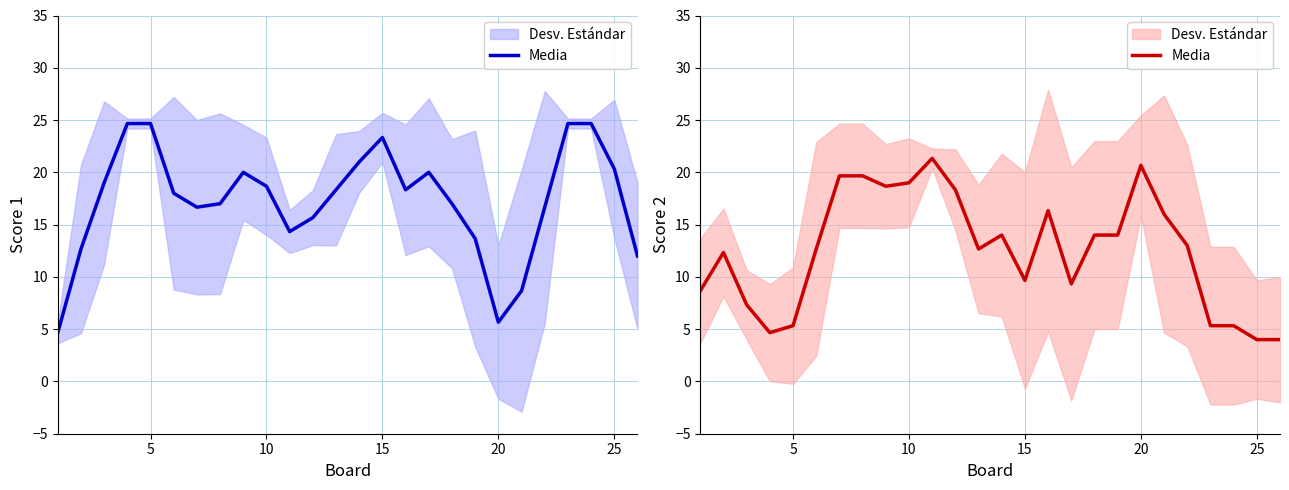

Where is the first local maximum?

5